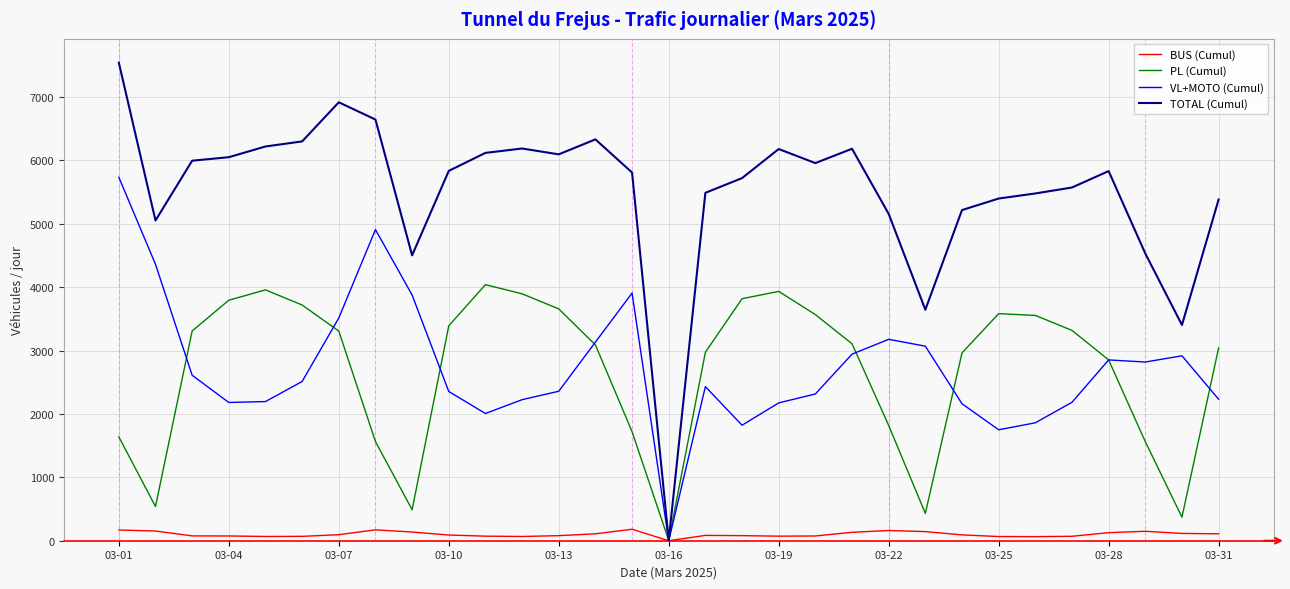

Which series has the largest total across all categories?

TOTAL (Cumul)